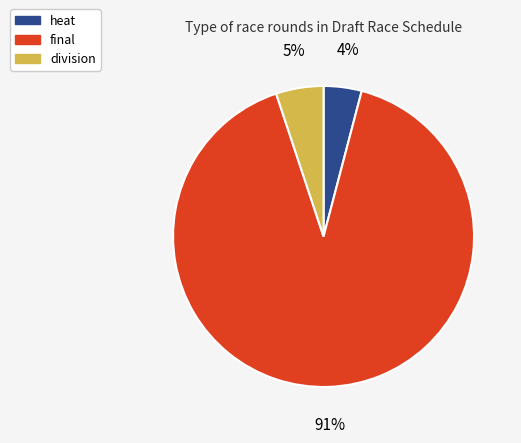

Is the sum of heat and division greater than half?

No